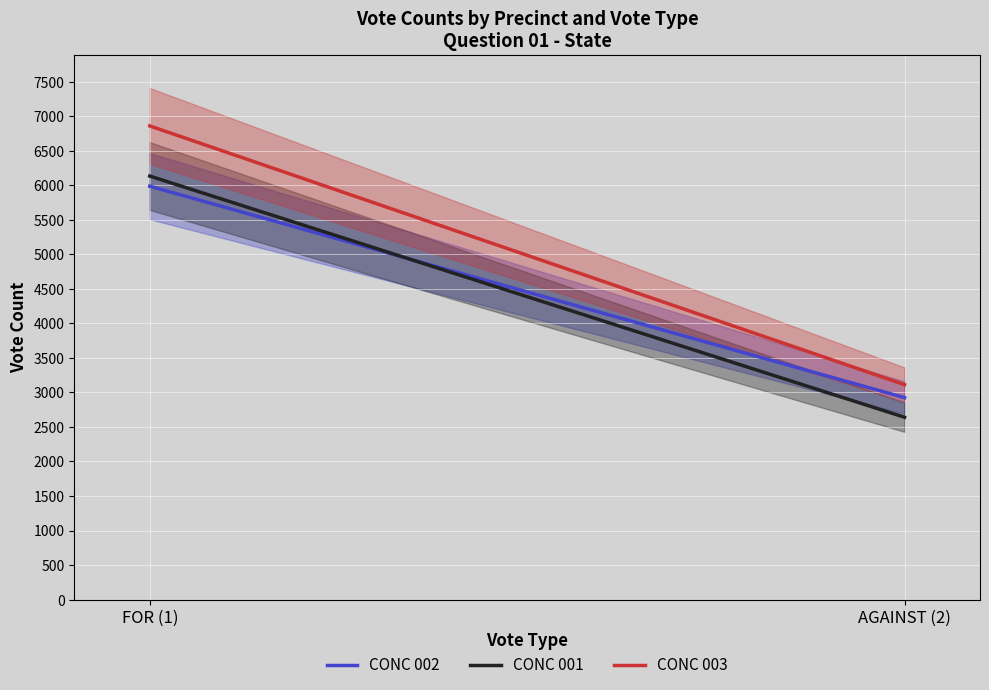

At AGAINST (2), list the series in order from smallest to largest.

CONC 001, CONC 002, CONC 003